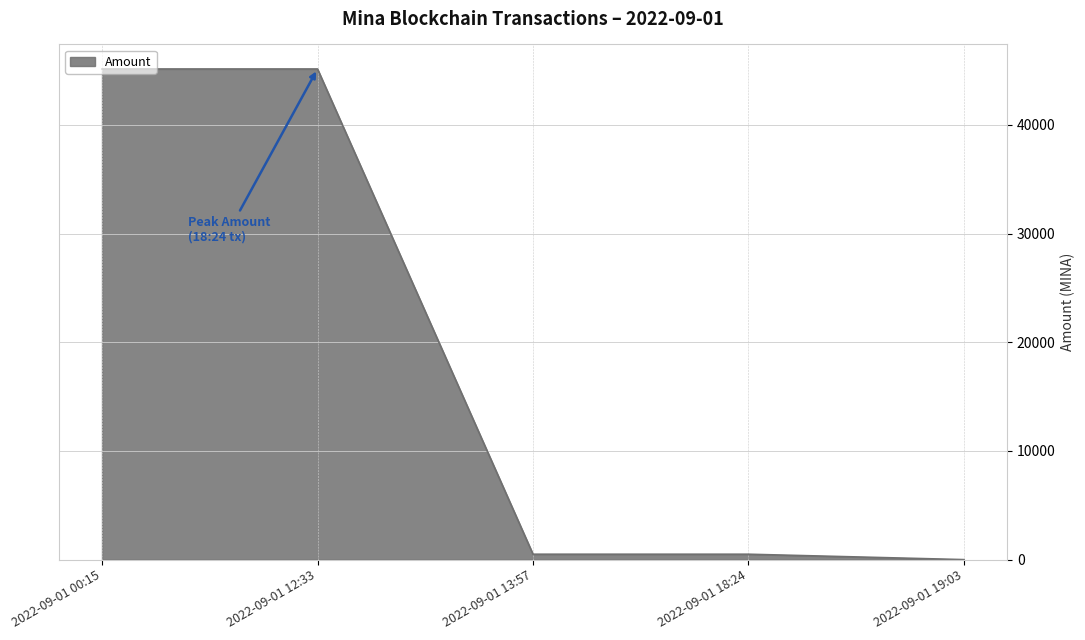

What is the difference between the values at 2022-09-01 19:03 and 2022-09-01 18:24?

497.0